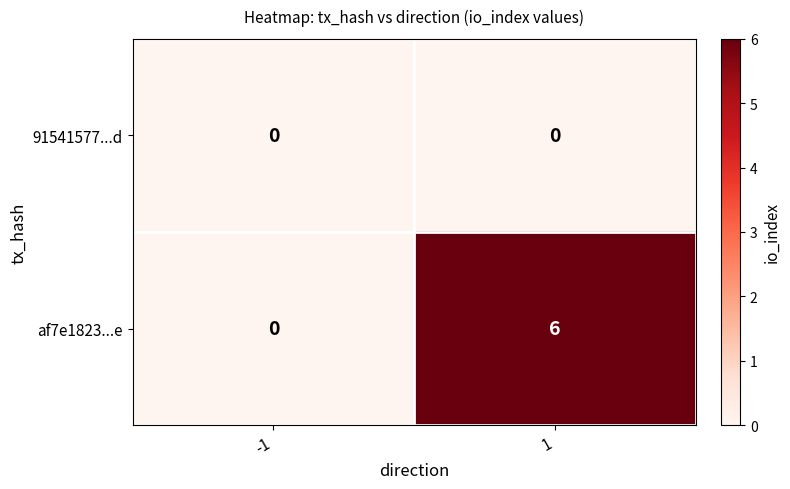

Reading left to right, transcribe all the data shown in this chart.

91541577...d: 0	0
af7e1823...e: 0	6